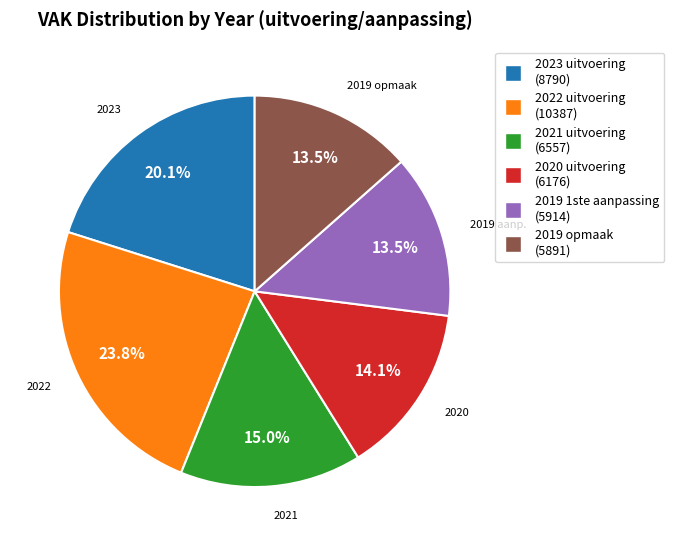

Is there any slice that represents more than half of the pie?

No